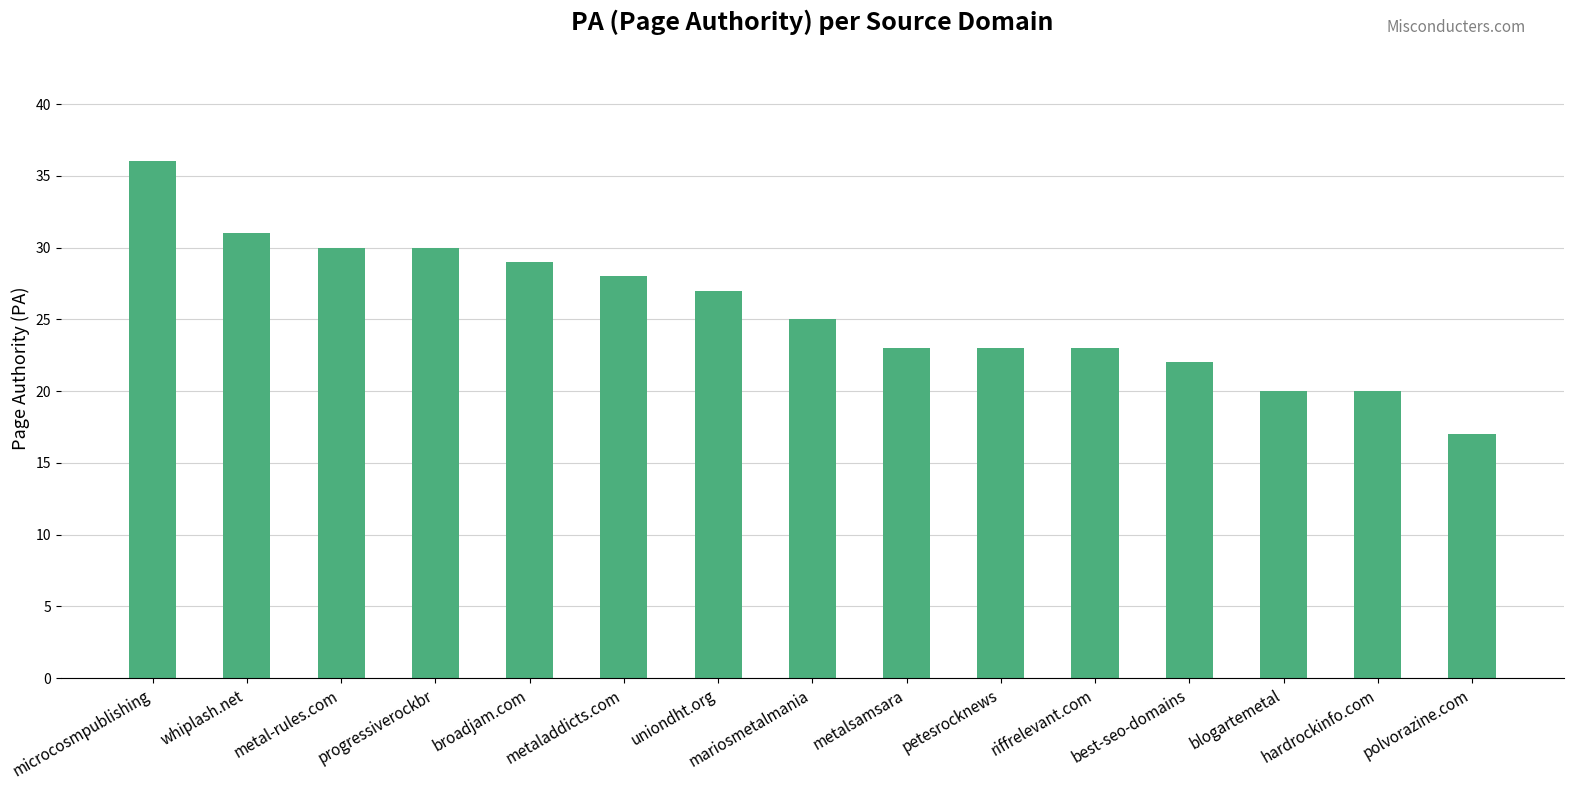

What is the average value?

26